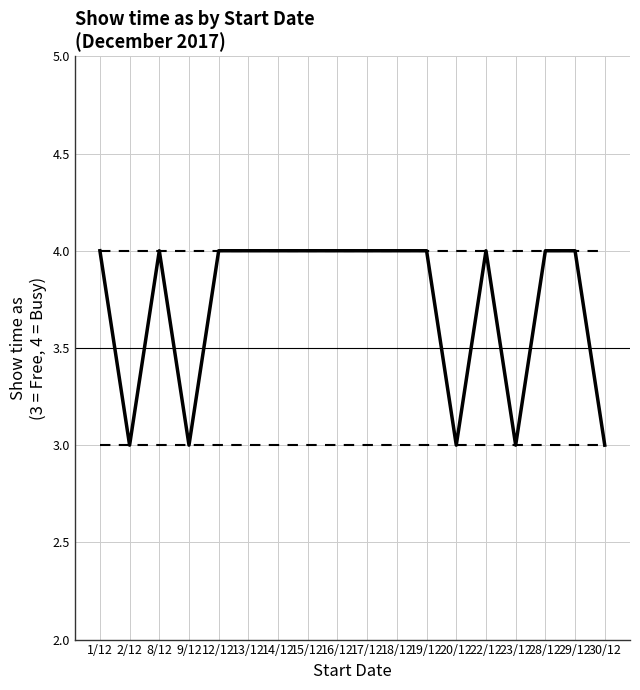

How many lines are shown in the chart?

3